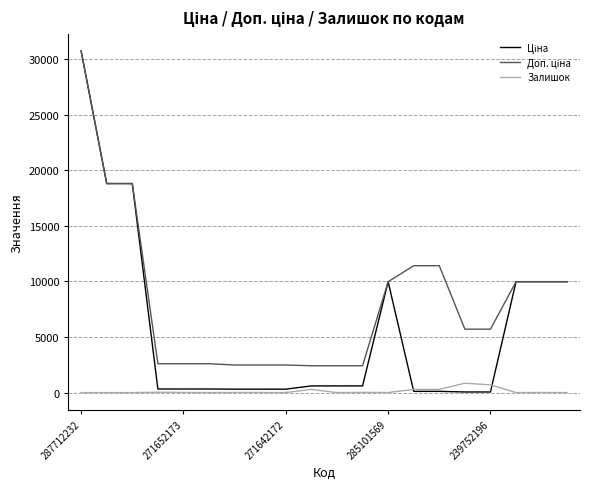

Does the chart have visible grid lines?

Yes